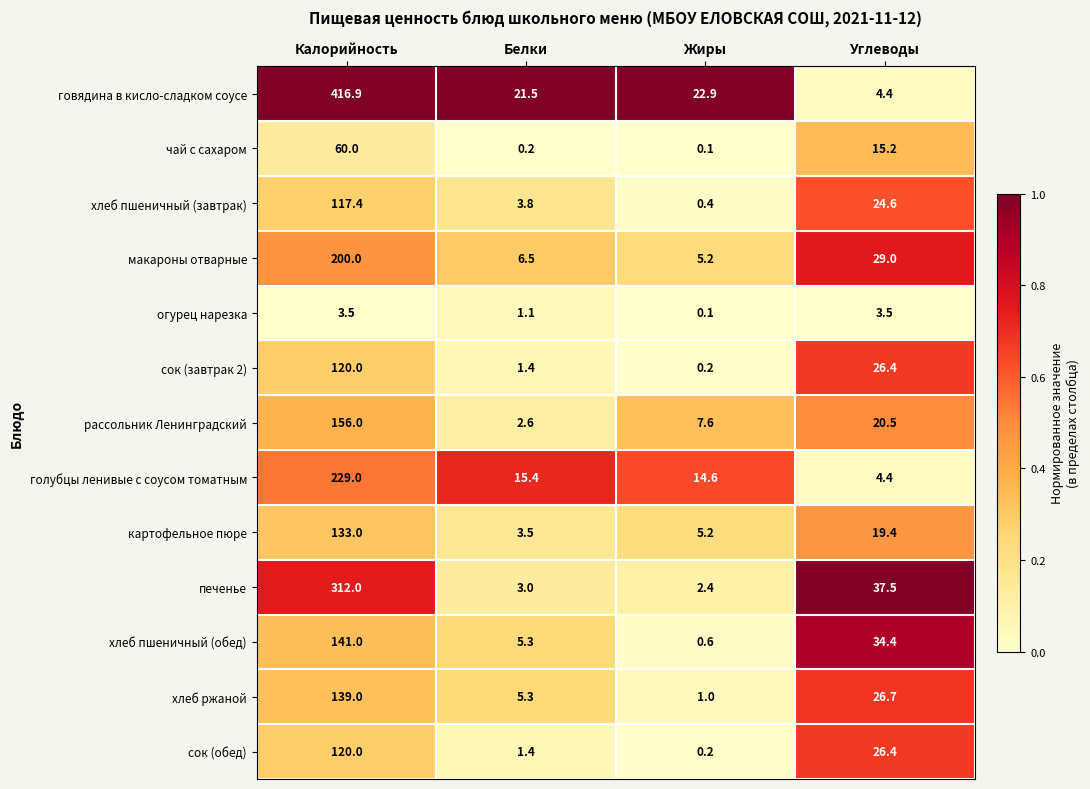

At how many categories does at least one series exceed 0?

4